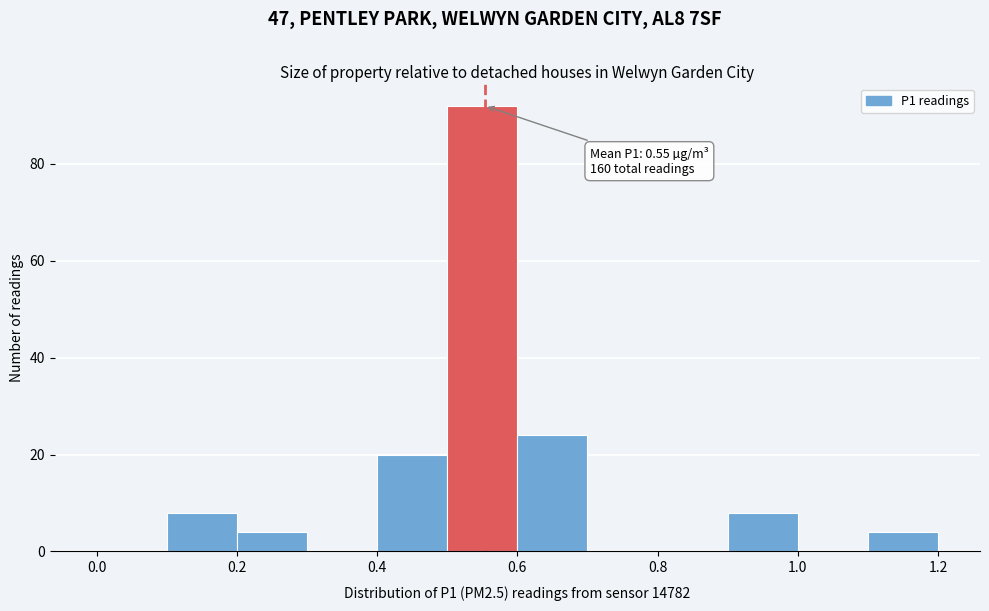

Over which range of the x-axis is the bar tallest?

0.5 to 0.6